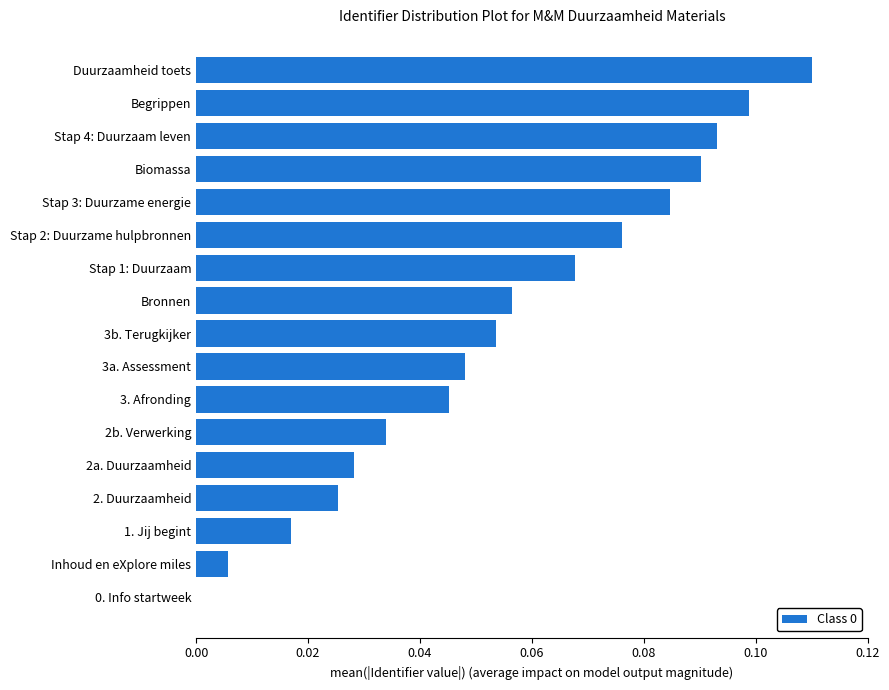

Are the bars horizontal?

Yes